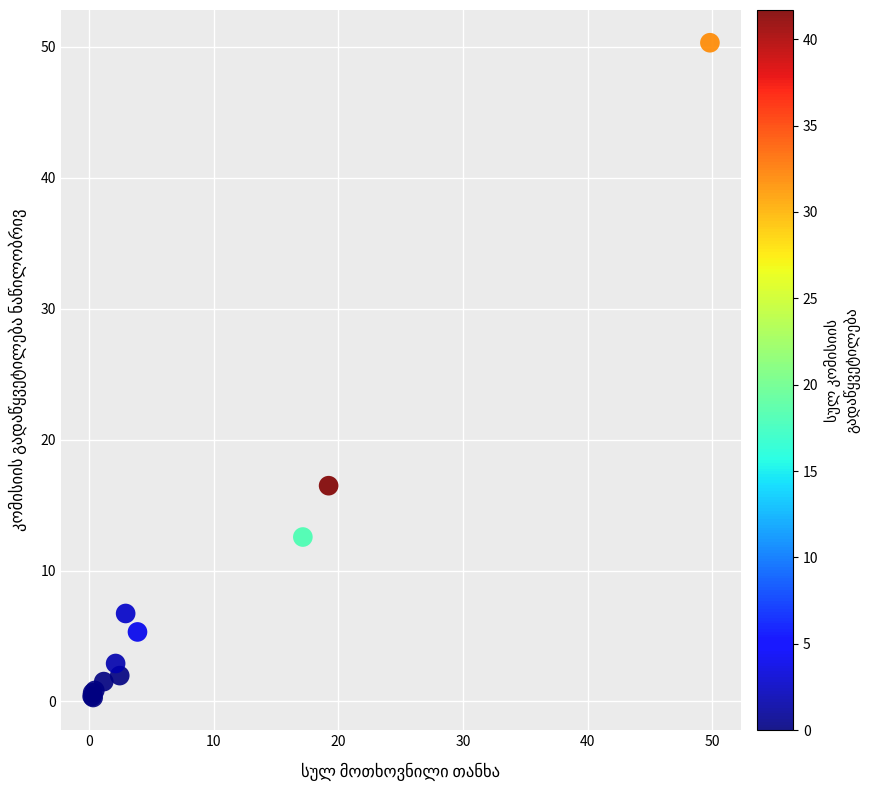

What Y value in the scatter plot is closest to 25?

16.5